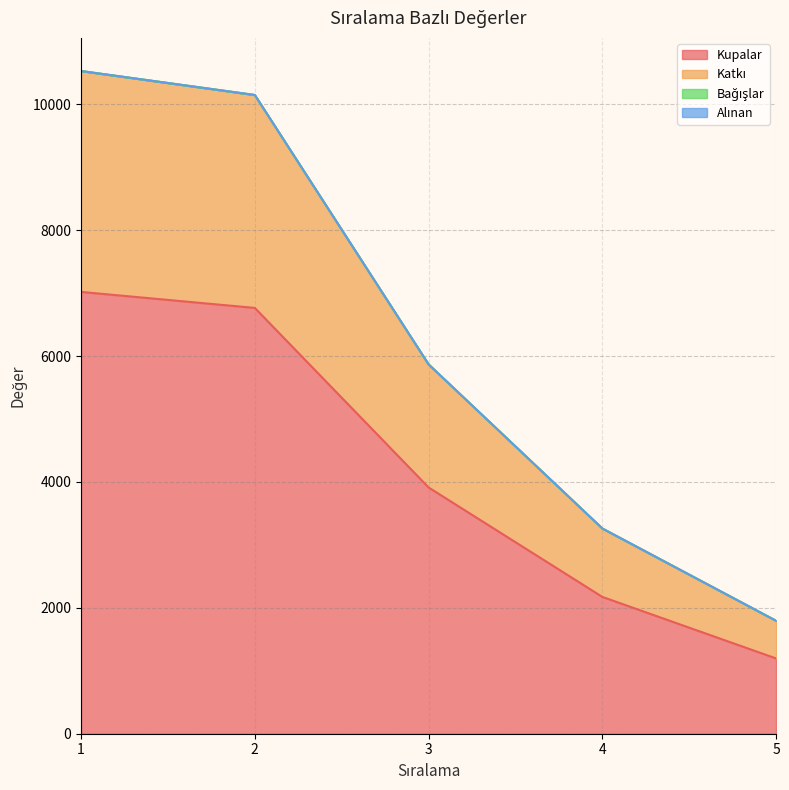

True or false: Kupalar and Katkı intersect in this chart.

False